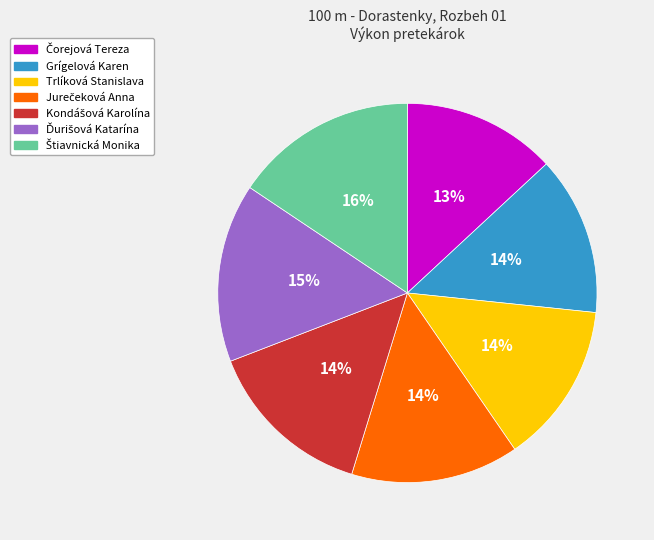

Is there a majority slice in this chart?

No